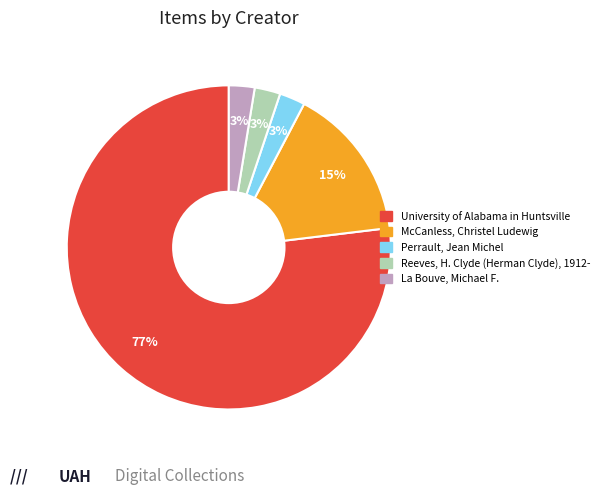

True or false: University of Alabama in Huntsville accounts for 63% of the total.

False